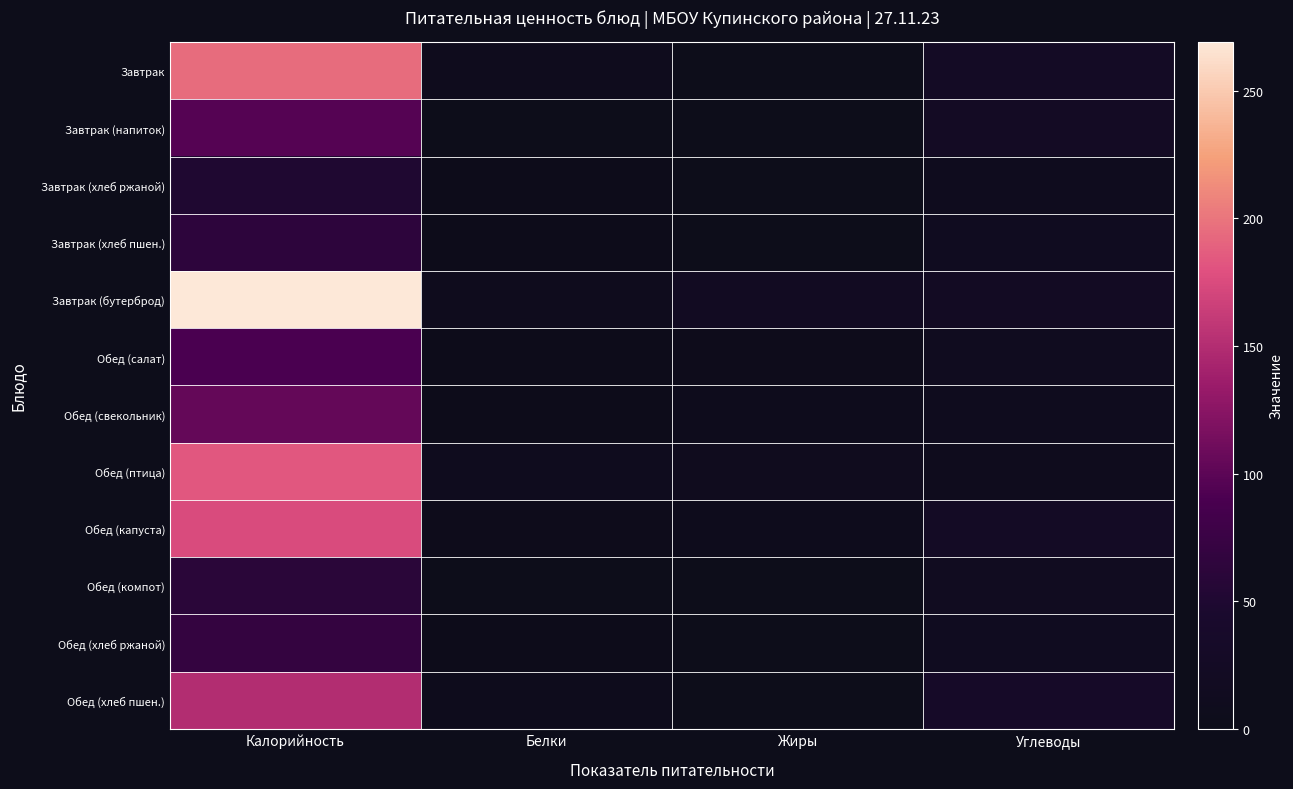

Which series has the widest spread of values?

Завтрак (бутерброд)